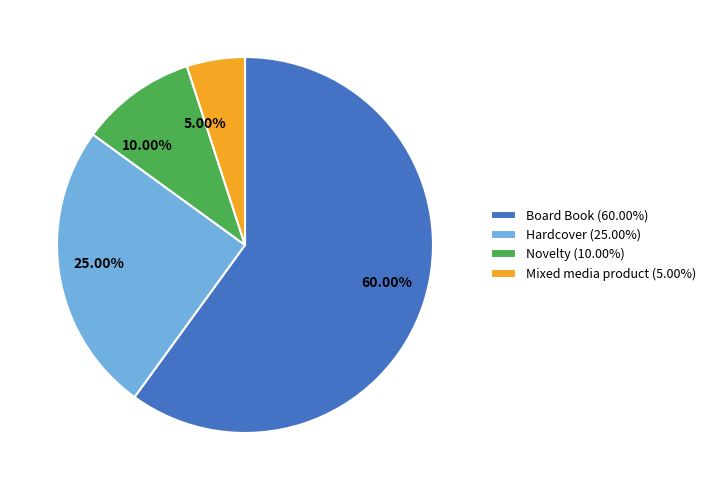

What is the largest slice in the pie chart?

Board Book